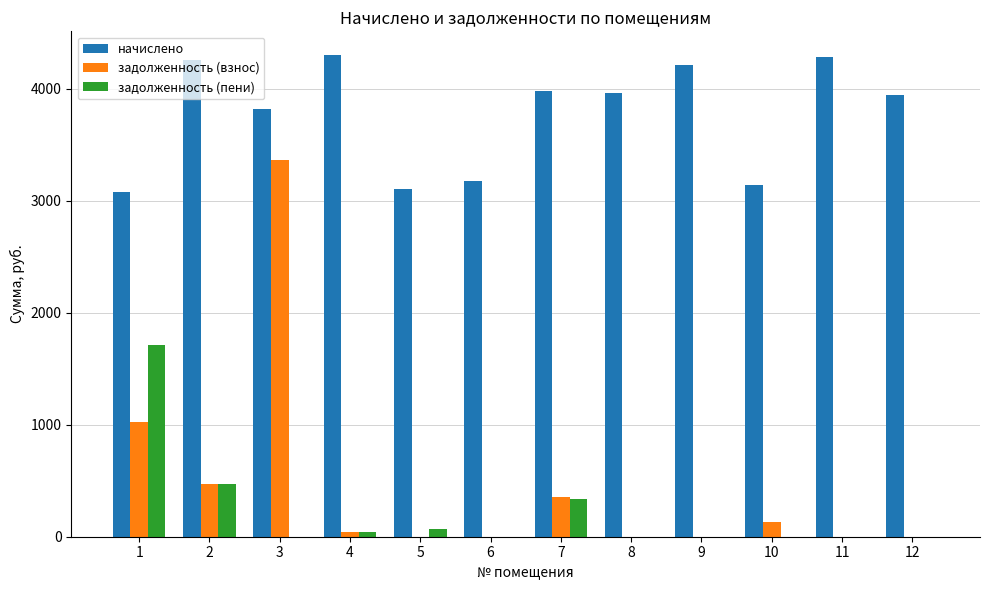

What is the highest value of the задолженность (пени) series?

1710.9